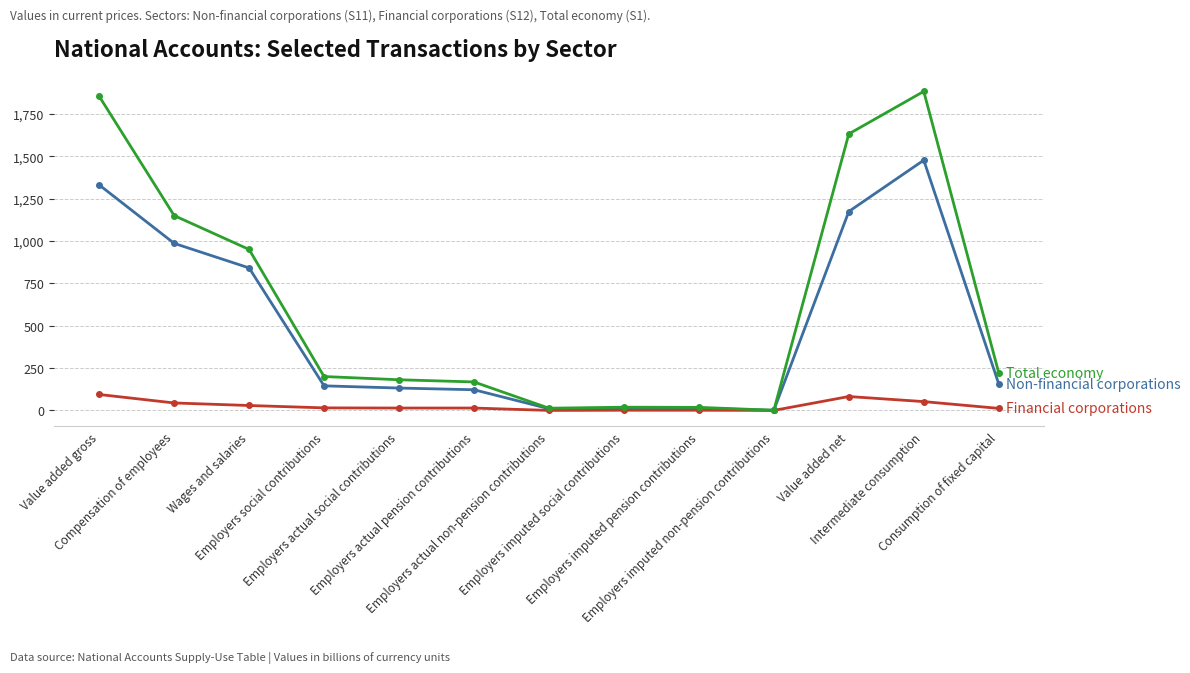

How many categories are shown in the chart?

13